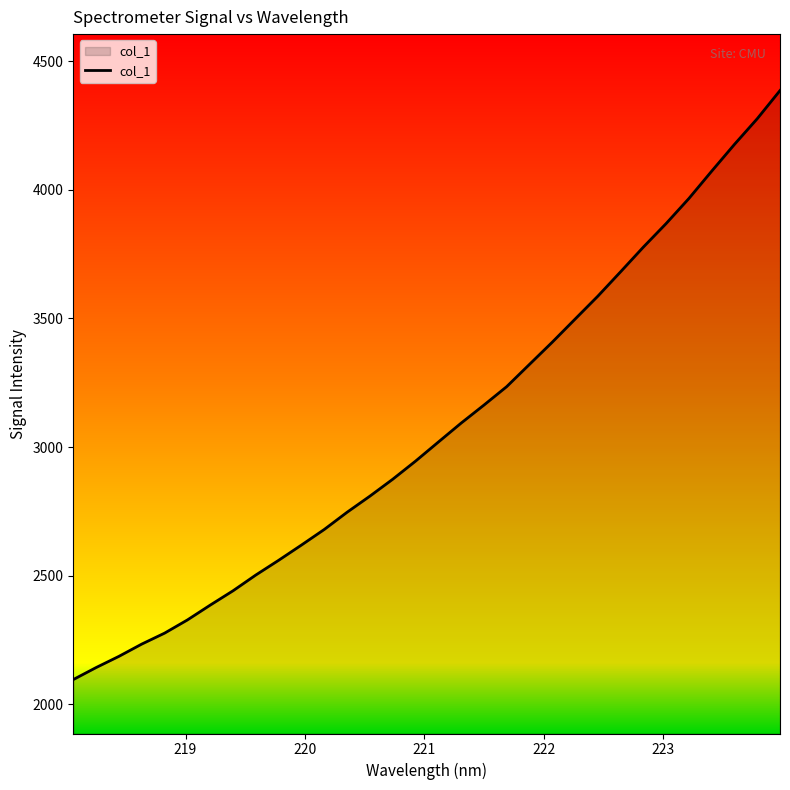

What is the smallest value displayed?

2096.4